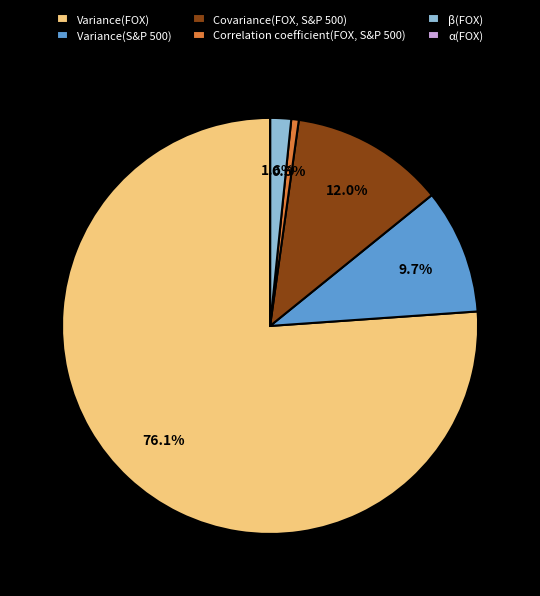

Is there a majority slice in this chart?

Yes